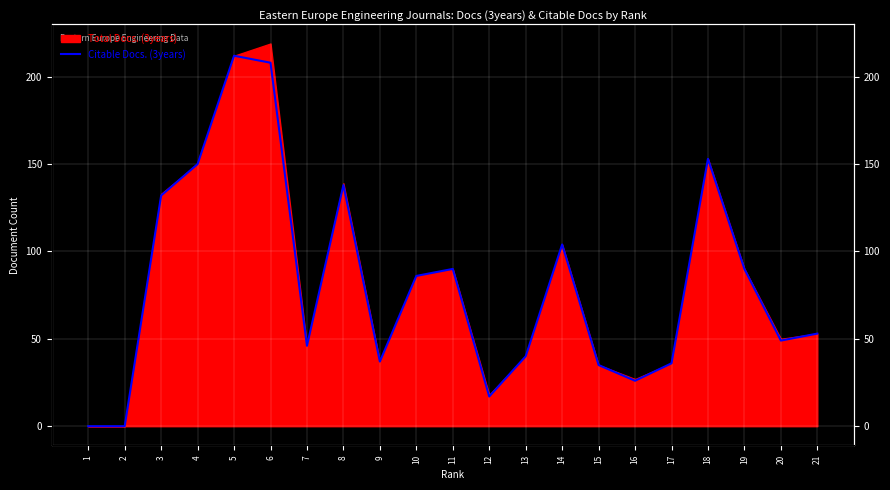

List the labels in order of value, largest first.

5, 6, 18, 4, 8, 3, 14, 11, 19, 10, 21, 20, 7, 13, 9, 17, 15, 16, 12, 1, 2